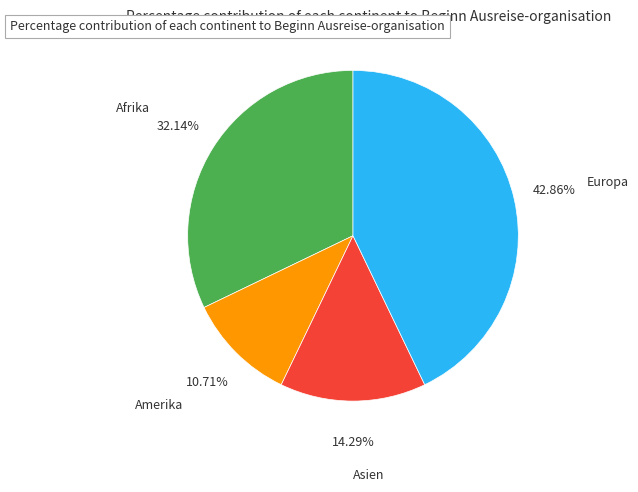

Which category has the biggest portion of the pie?

Europa